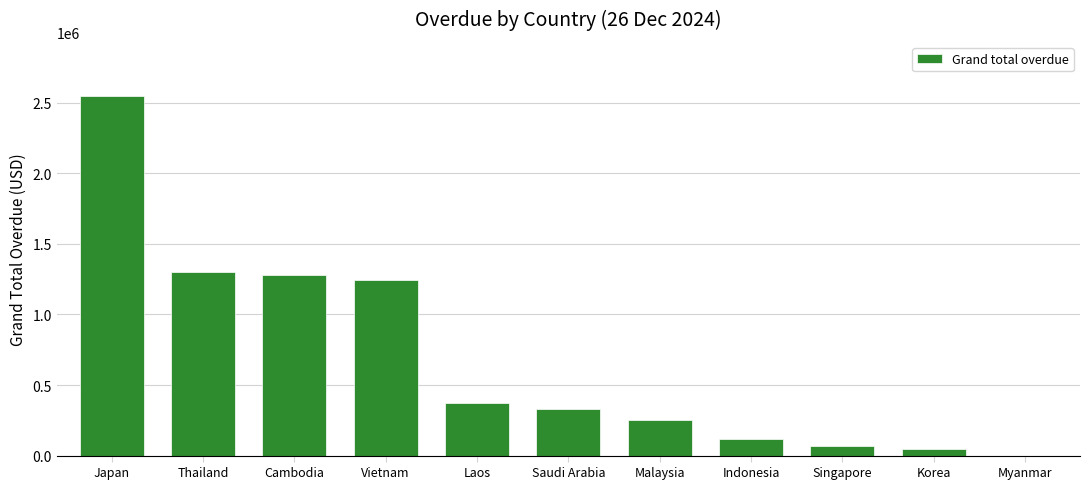

What is the sum of the values at Vietnam and Cambodia?

2522894.8